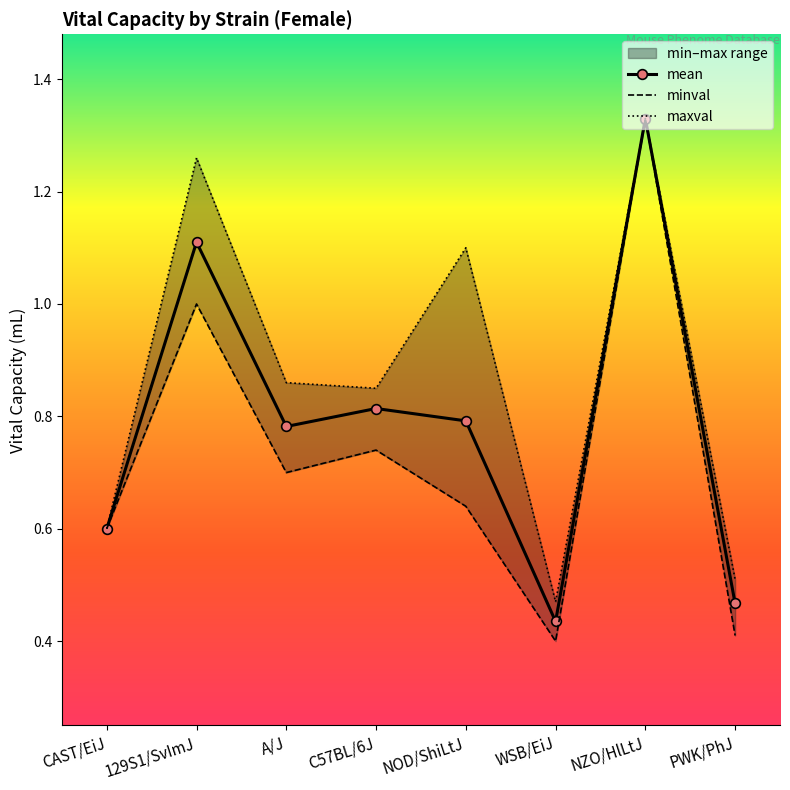

Does the chart have visible grid lines?

No